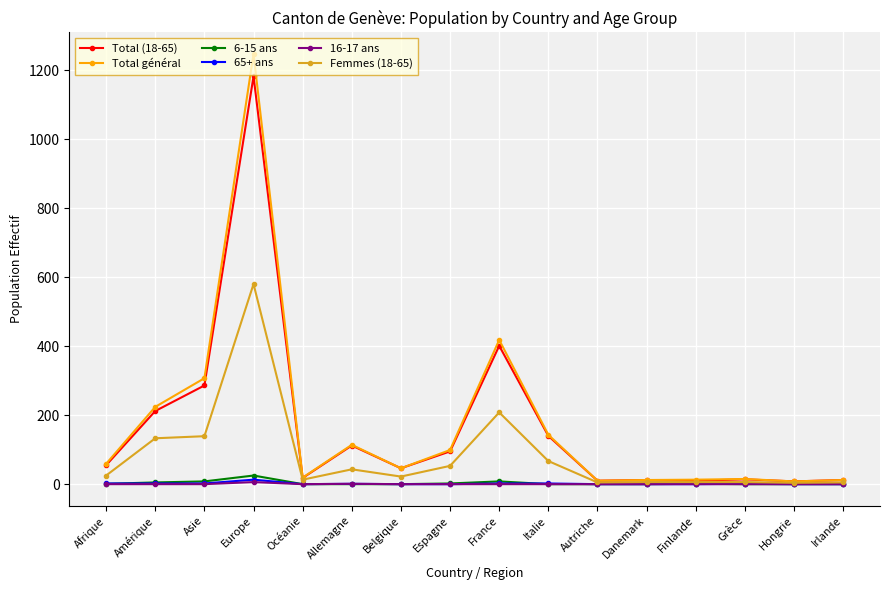

At which category does Total général reach its first local valley?

Océanie